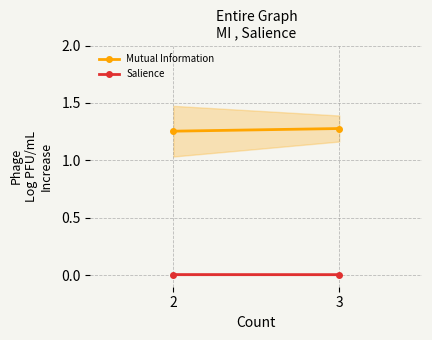

What are all the series names shown in the legend?

Mutual Information, Salience